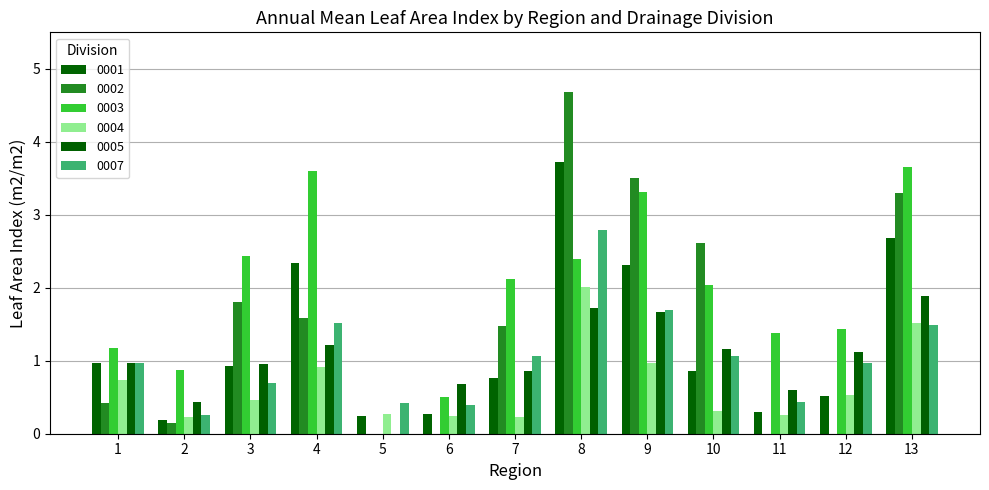

Is the value of 0004 at 7 greater than the value of 0007 at 3?

No